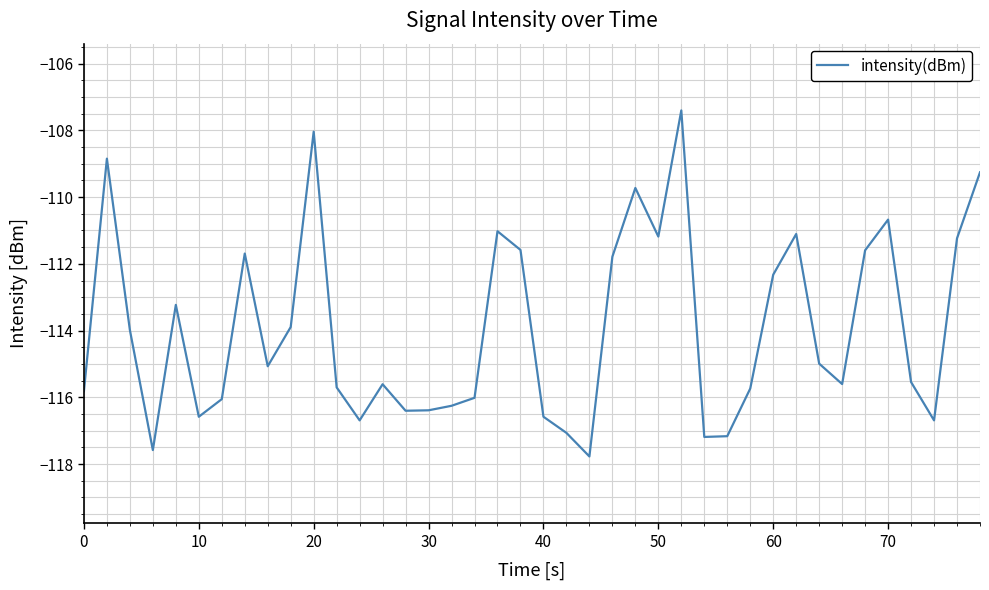

What is the maximum value shown in the chart?

-107.4